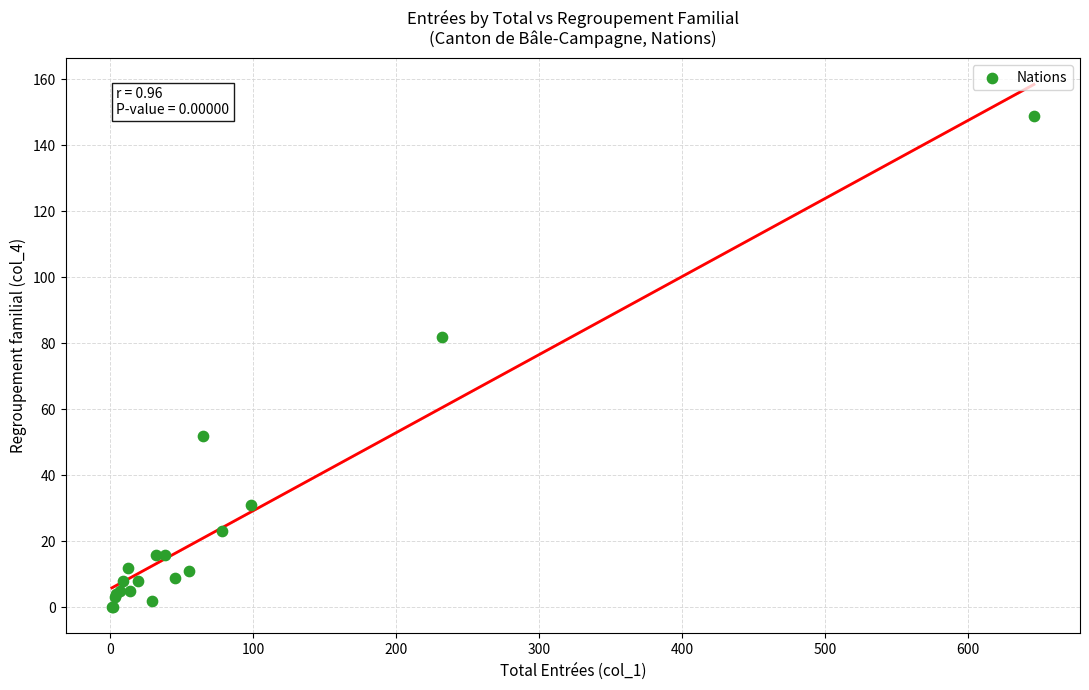

What Y value in the scatter plot is closest to 74?

82